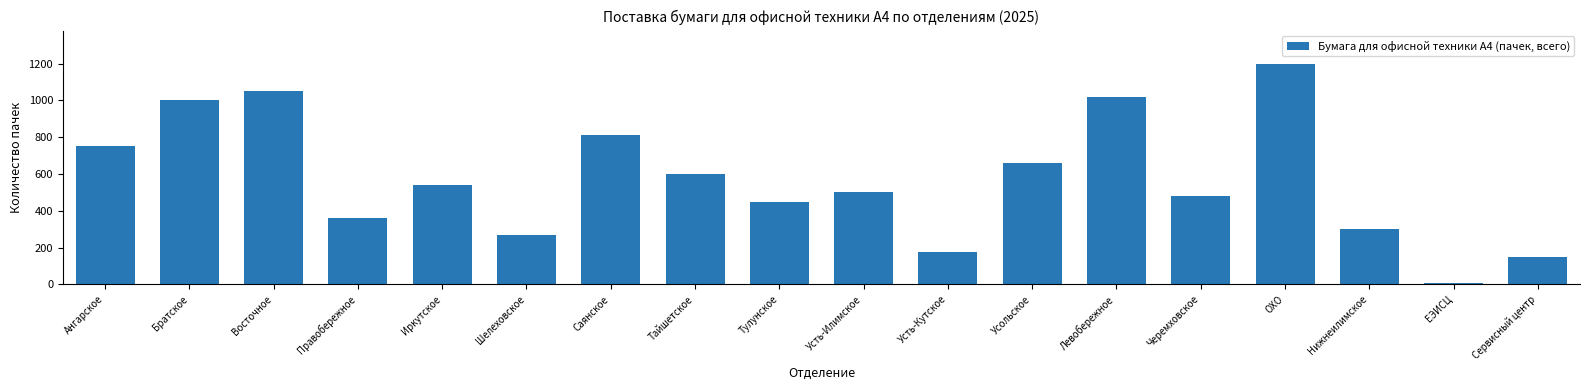

Reading left to right, transcribe all the data shown in this chart.

Ангарское=755	Братское=1000	Восточное=1050	Правобережное=360	Иркутское=540	Шелеховское=270	Саянское=810	Тайшетское=600	Тулунское=450	Усть-Илимское=500	Усть-Кутское=175	Усольское=660	Левобережное=1020	Черемховское=480	ОХО=1200	Нижнеилимское=300	ЕЭИСЦ=10	Сервисный центр=150